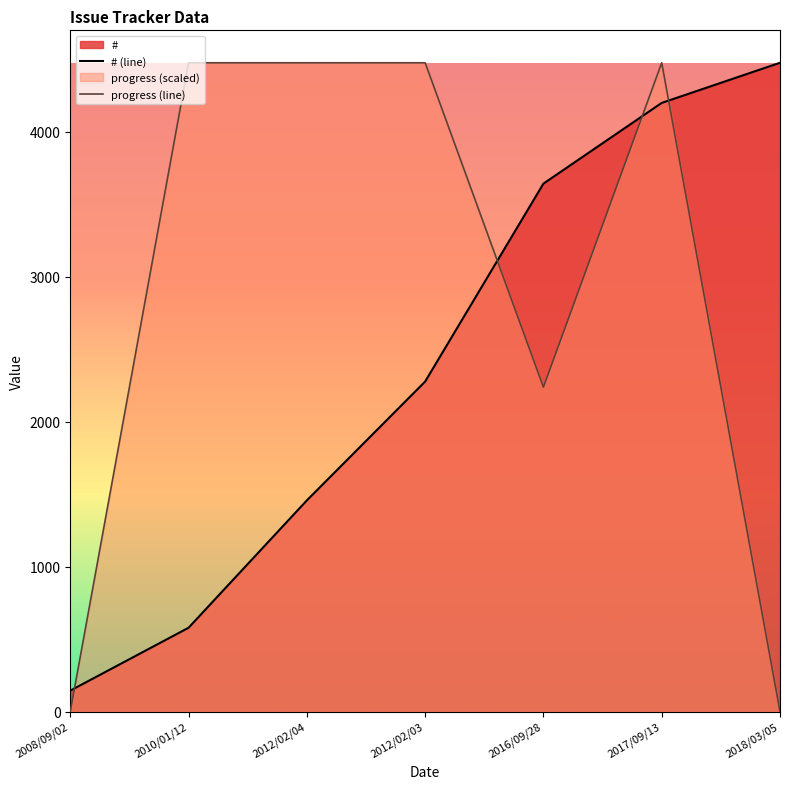

Which series ends up on top after the final intersection of progress (line) and # (line)?

# (line)